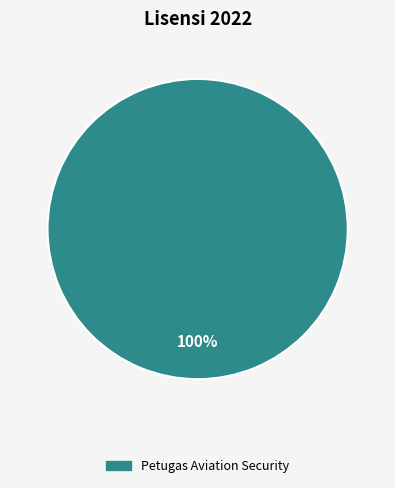

Is there a majority slice in this chart?

Yes